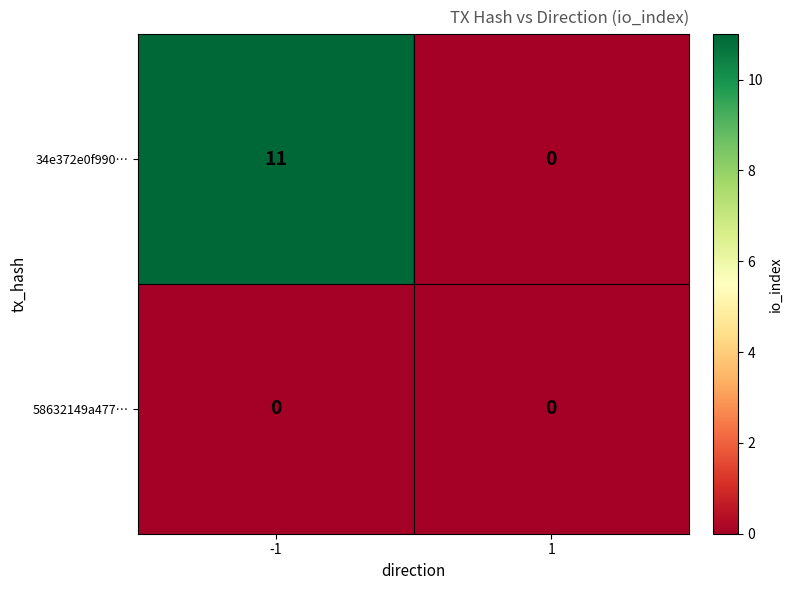

How many series are shown in this chart?

2